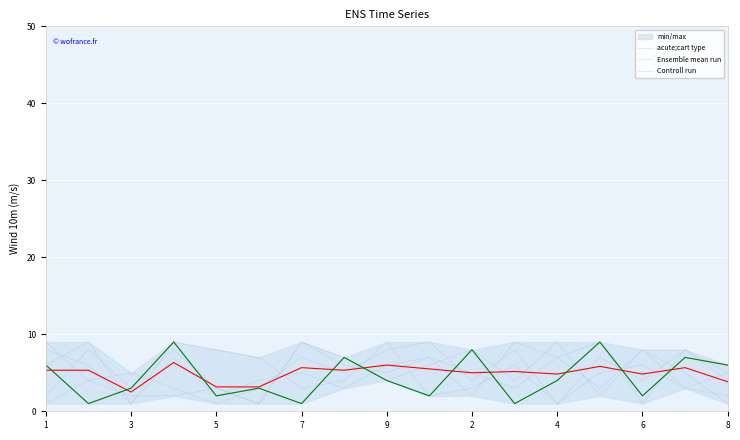

Is it true that col_3 equals 2 at 1?

True